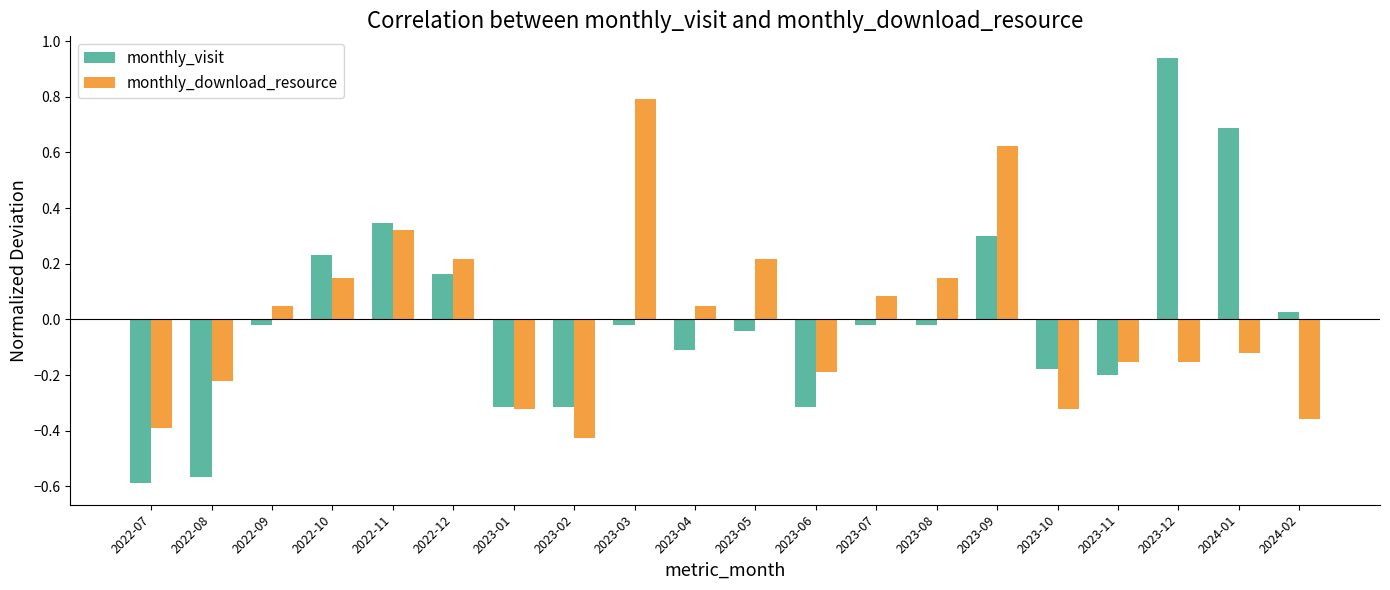

Rank the series at 2023-07 from lowest to highest value.

monthly_visit, monthly_download_resource